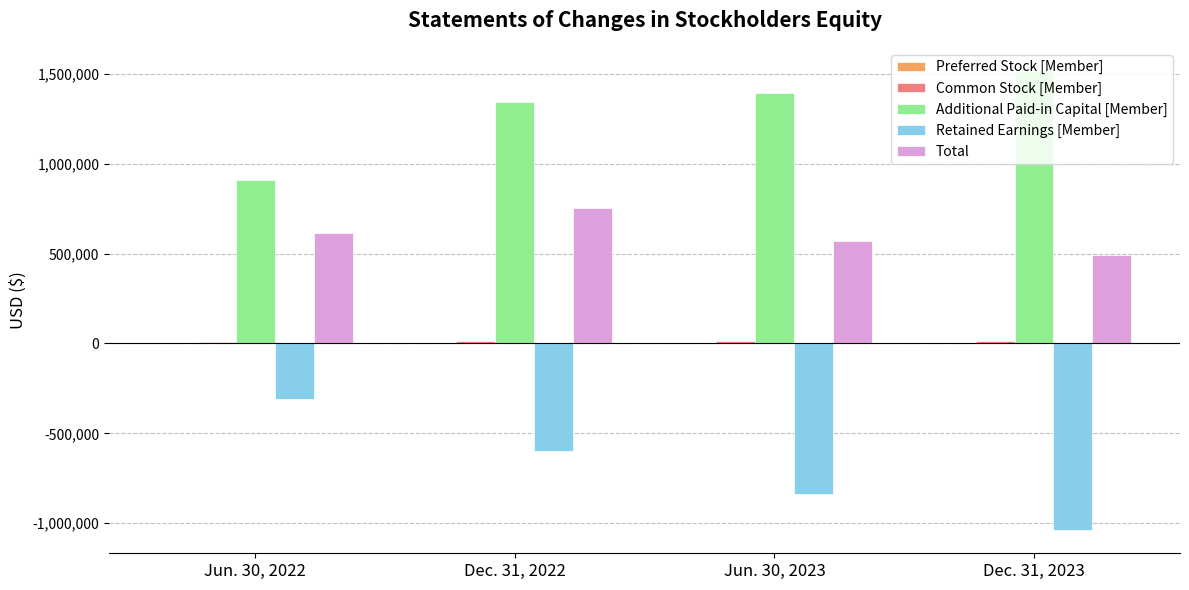

Which category has the highest value in the Additional Paid-in Capital [Member] series?

Dec. 31, 2023